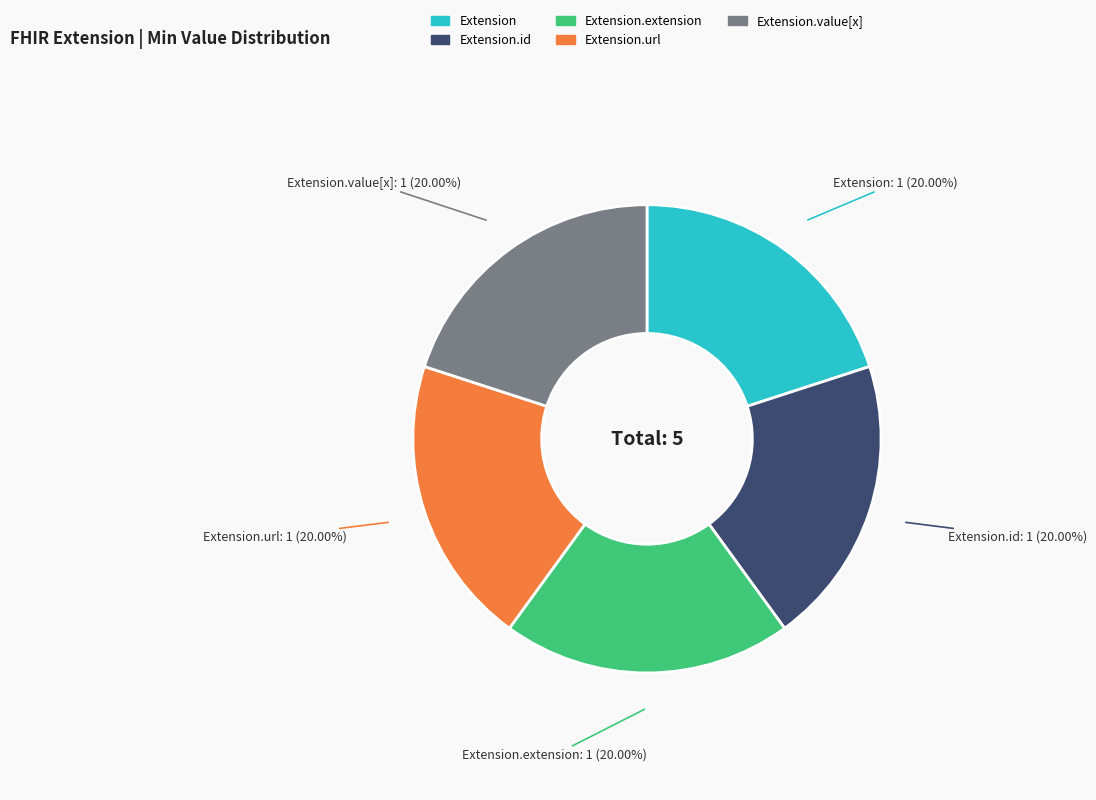

Does any single category account for the majority?

No